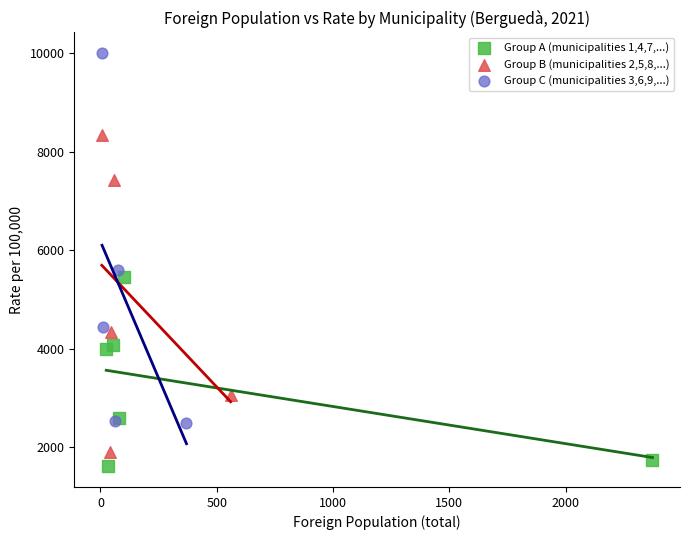

Which series has the widest spread of Y values?

Group C (municipalities 3,6,9,...)